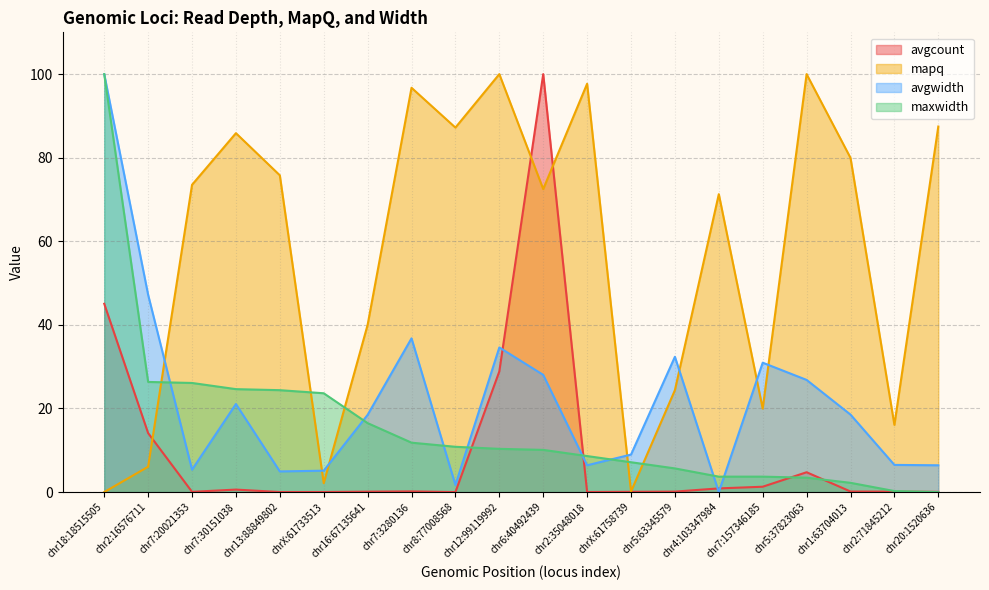

True or false: mapq and avgwidth intersect in this chart.

True